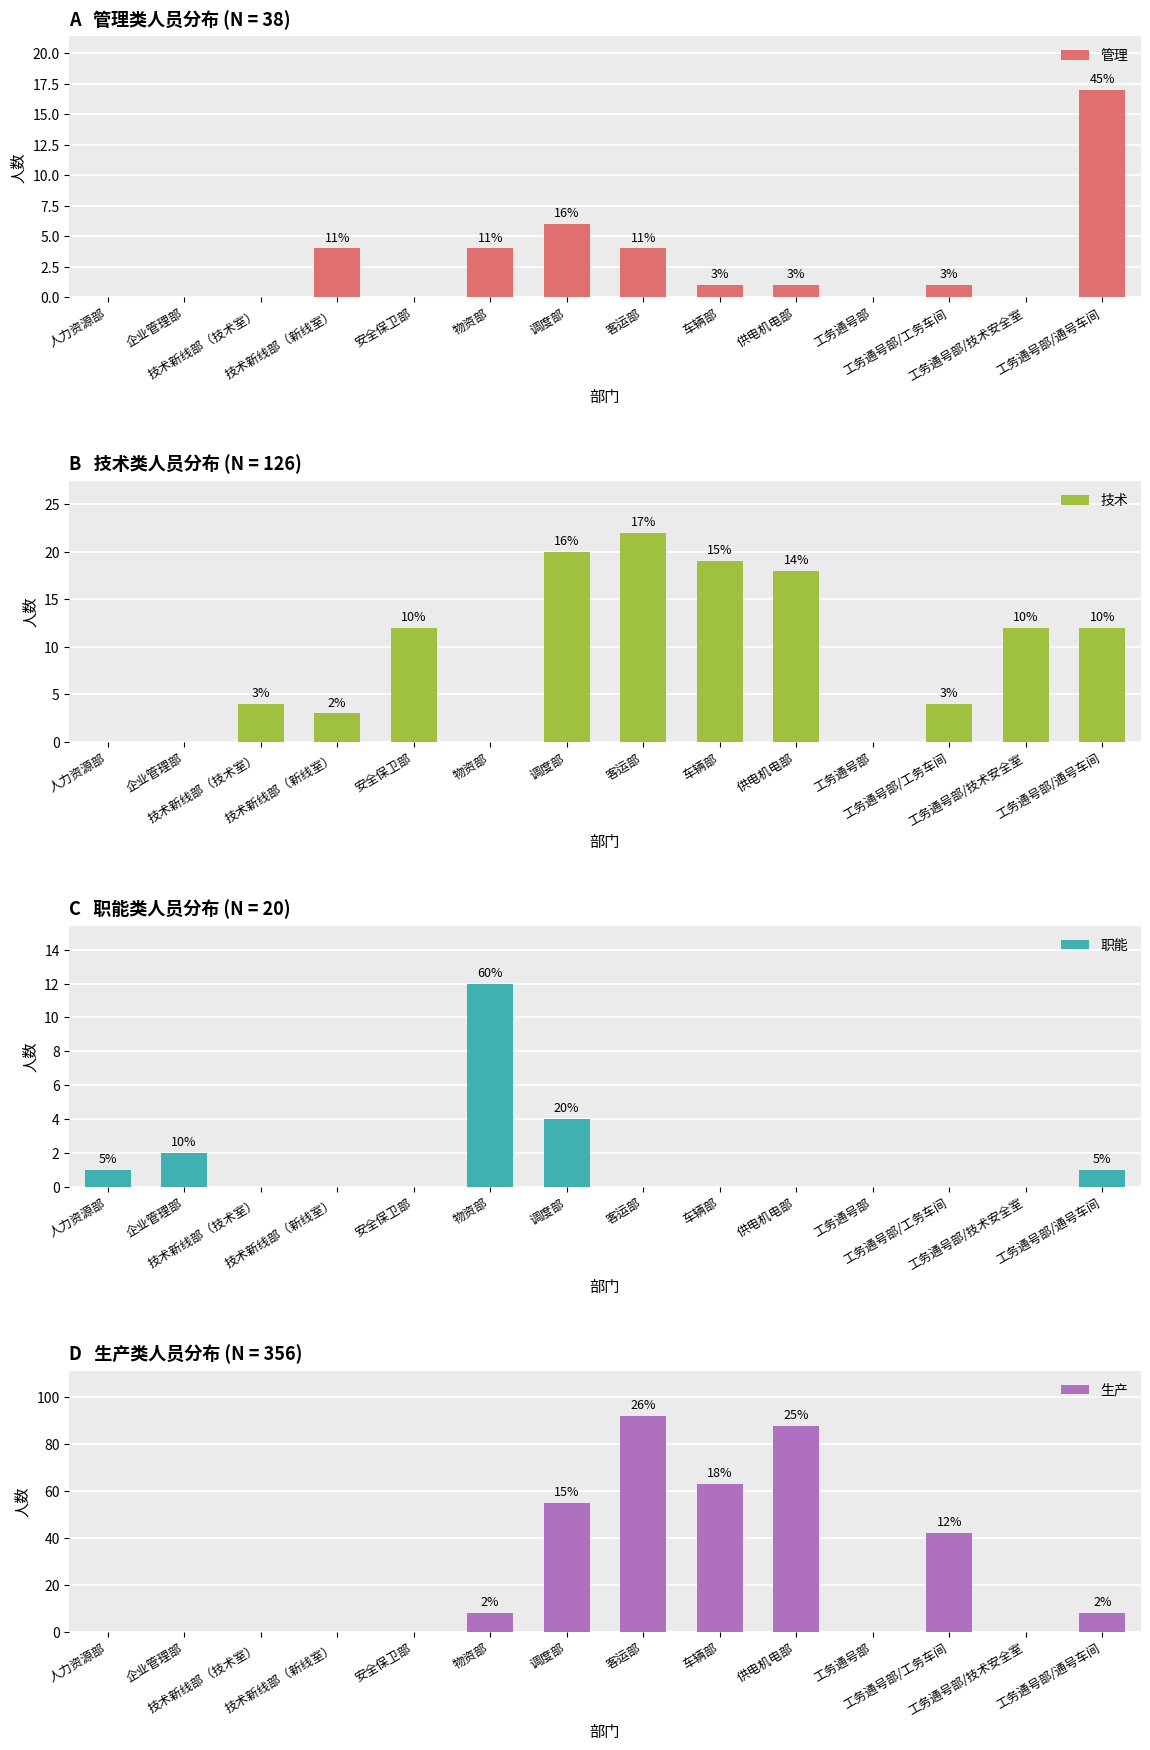

At which category does the chart reach its minimum across all series?

人力资源部